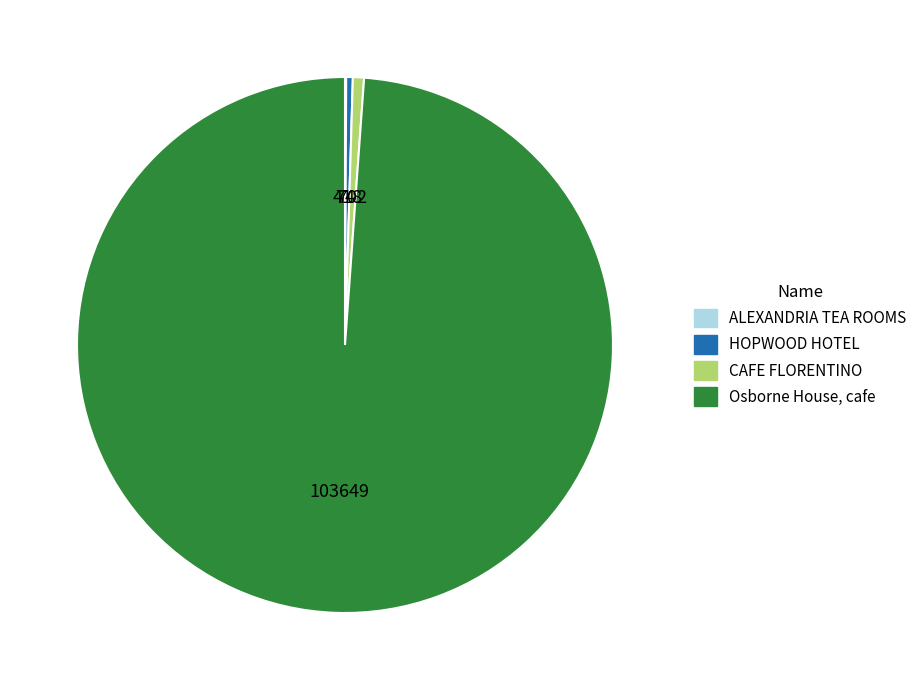

Between Osborne House, cafe and CAFE FLORENTINO, which is larger?

Osborne House, cafe